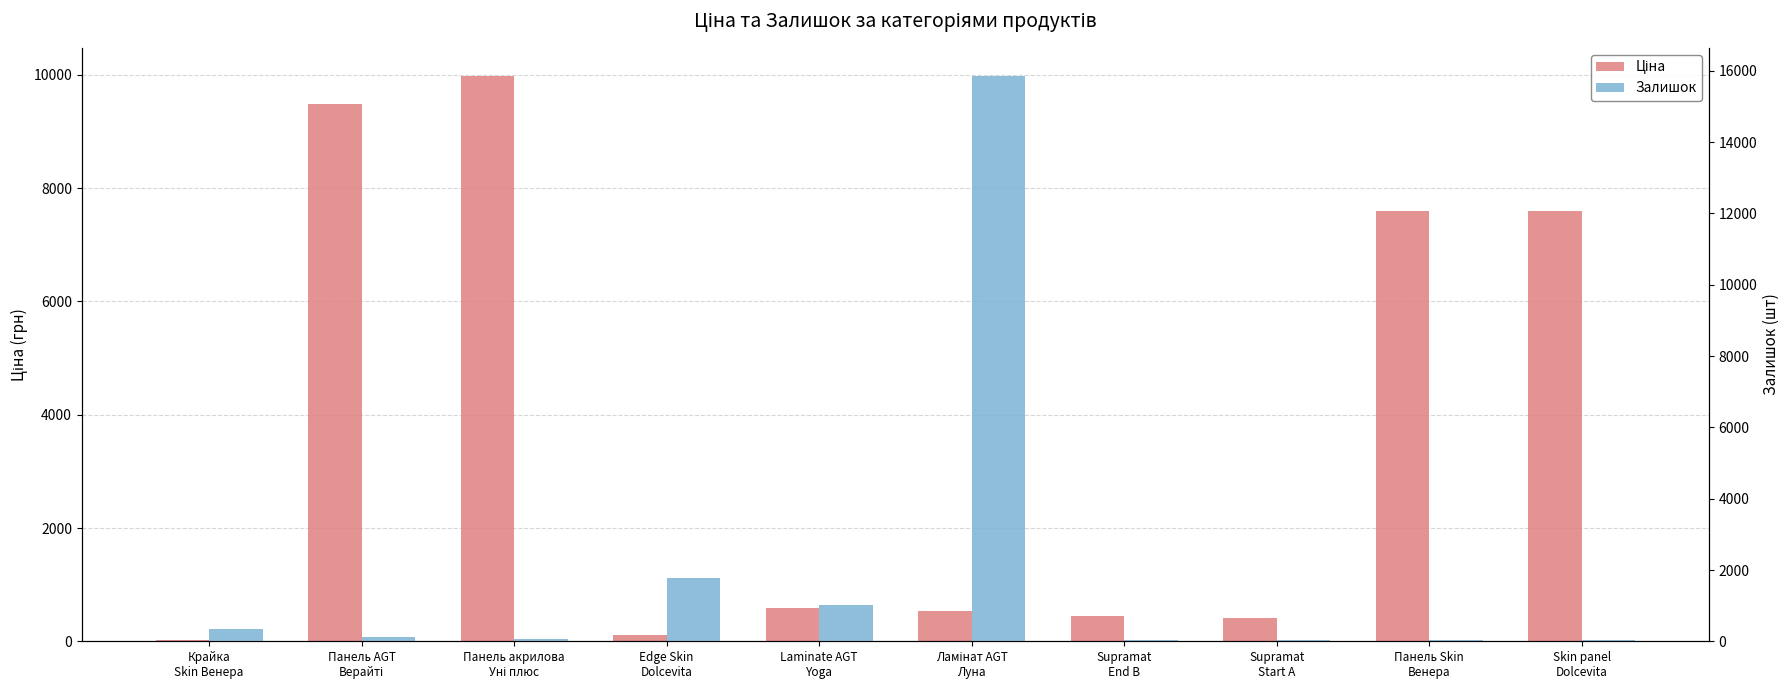

What value does the Залишок series have at Панель Skin
Венера?

43